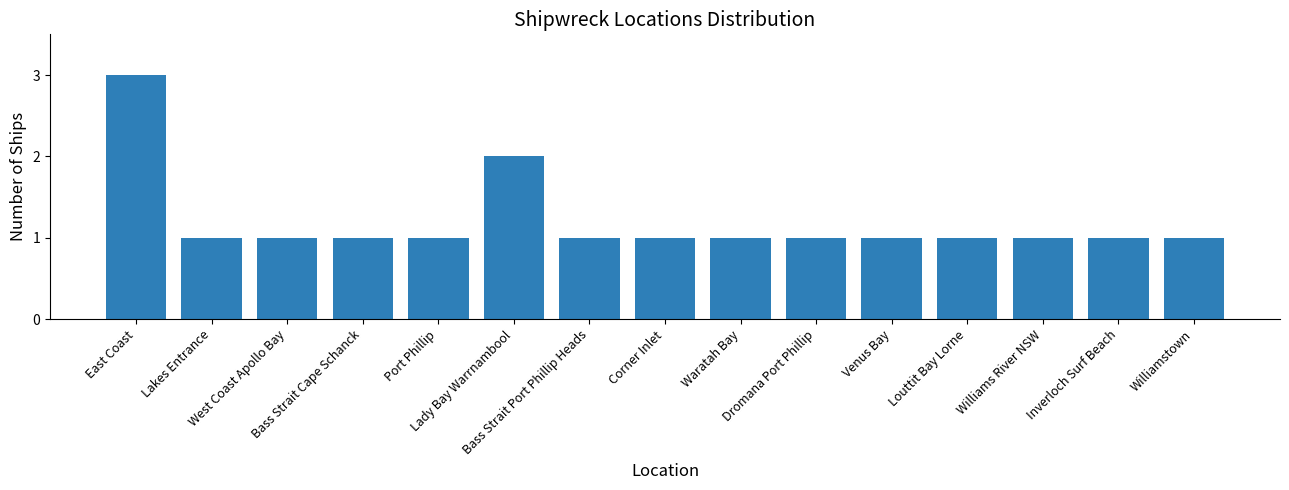

Reading left to right, extract all data points from this chart.

East Coast=3	Lakes Entrance=1	West Coast Apollo Bay=1	Bass Strait Cape Schanck=1	Port Phillip=1	Lady Bay Warrnambool=2	Bass Strait Port Phillip Heads=1	Corner Inlet=1	Waratah Bay=1	Dromana Port Phillip=1	Venus Bay=1	Louttit Bay Lorne=1	Williams River NSW=1	Inverloch Surf Beach=1	Williamstown=1